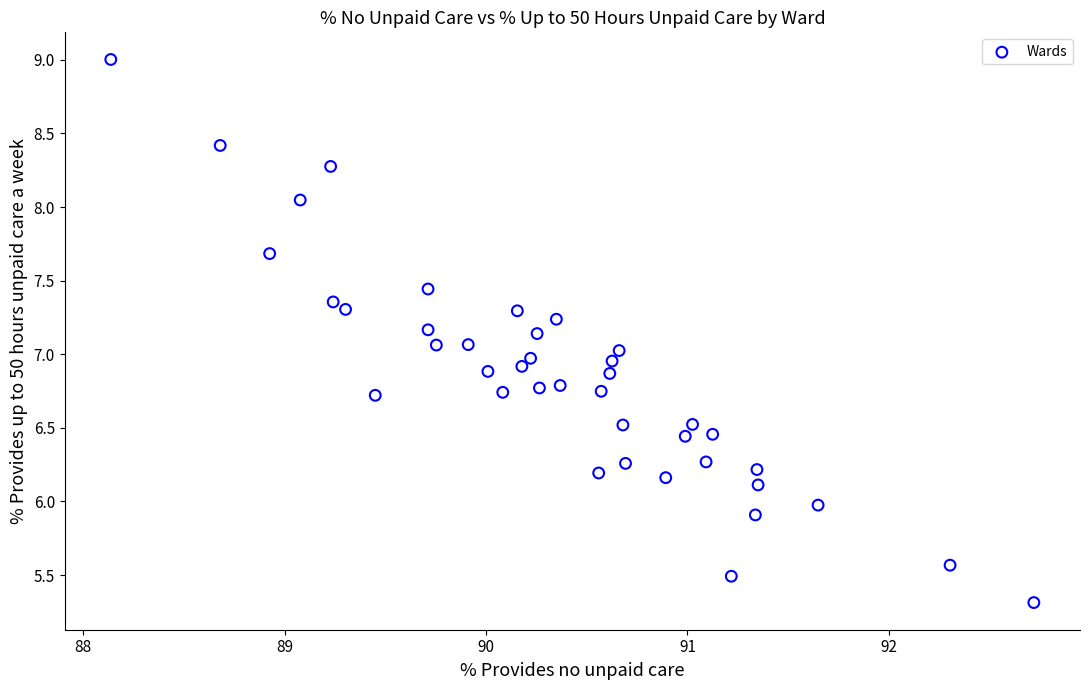

What is the range of Y values (max minus min)?

3.7